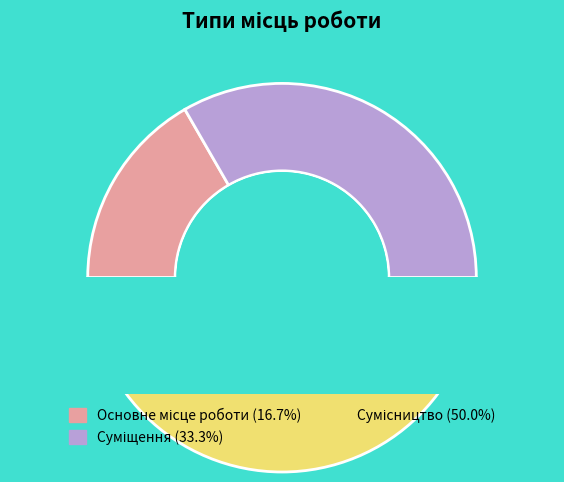

What is the total percentage of Суміщення and Основне місце роботи?

50.0%